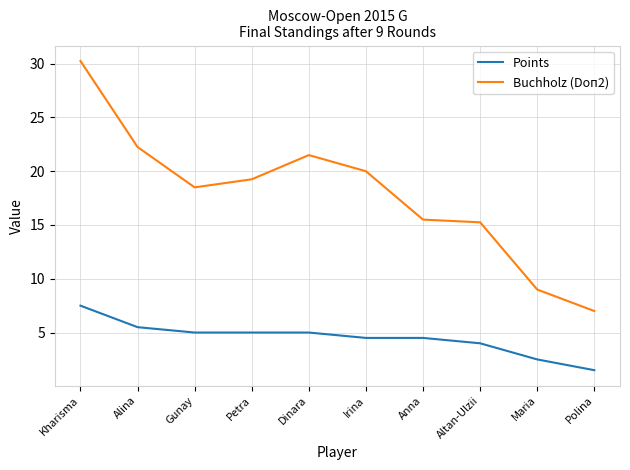

At which label does Points first exceed 5?

Kharisma